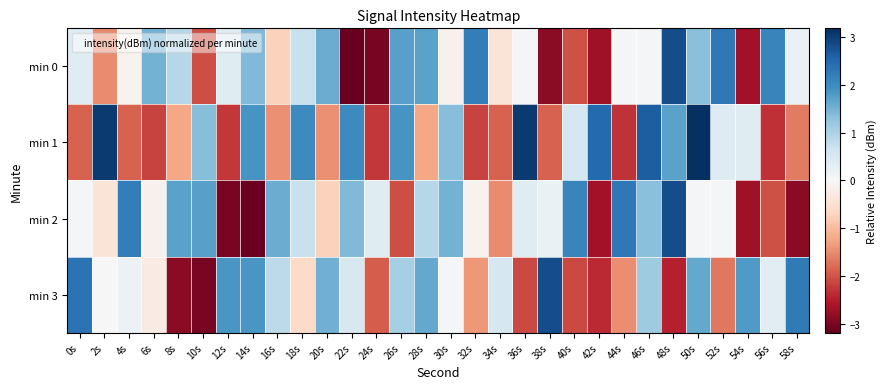

Between 4s and 32s, which is larger?

32s